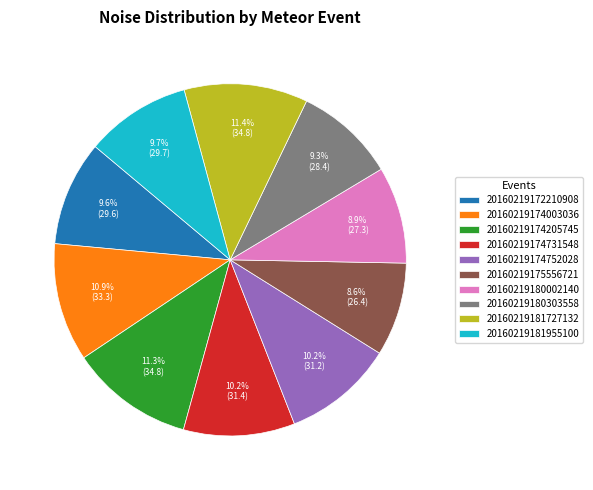

To the nearest percent, what percentage of the pie is 20160219181955100?

10%